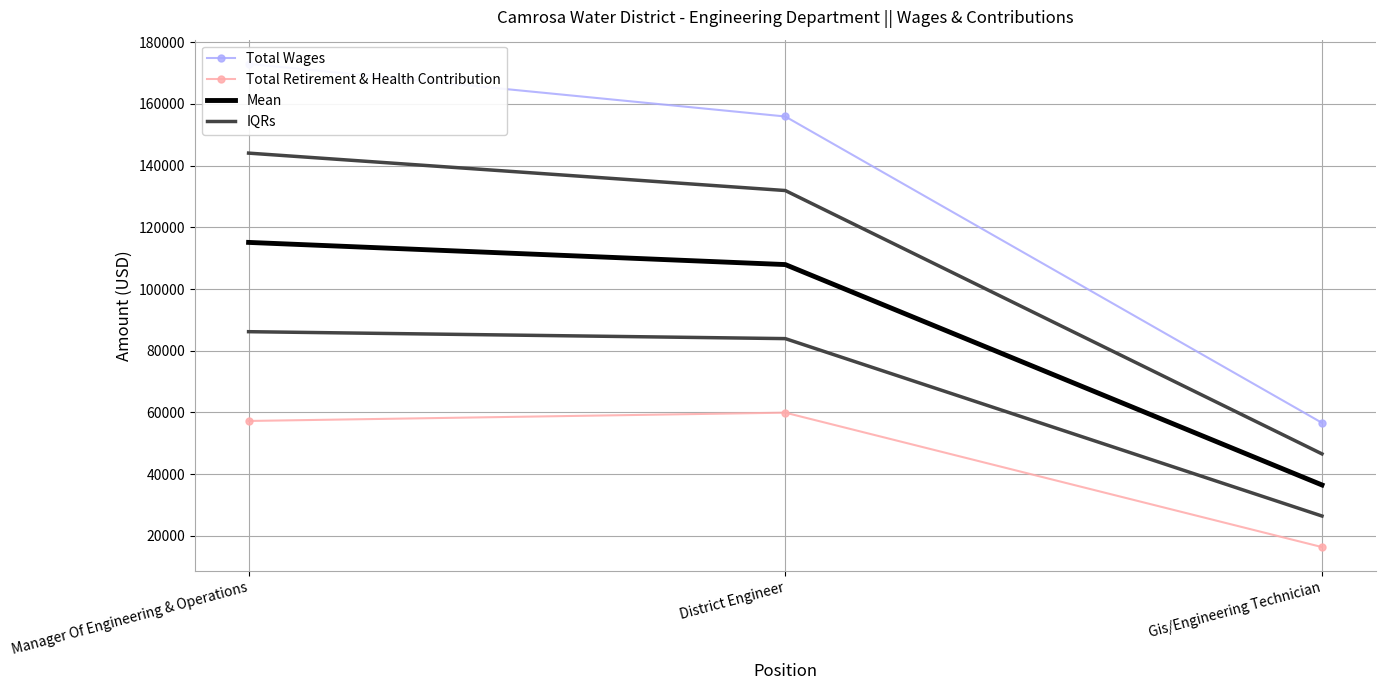

What is the difference between the IQRs values at Gis/Engineering Technician and District Engineer?

85373.0